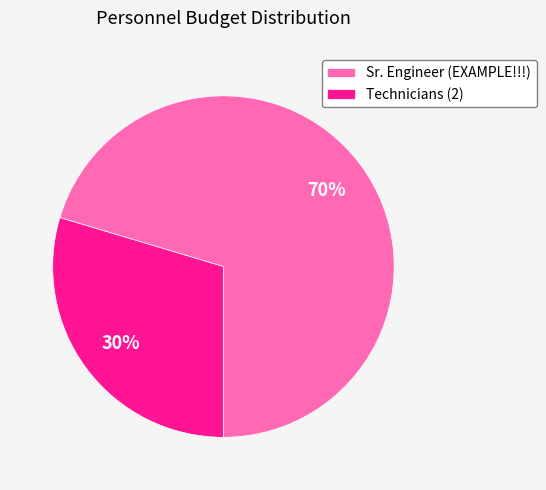

Approximately how many times larger is the value at Technicians (2) compared to Sr. Engineer (EXAMPLE!!!)?

0.4